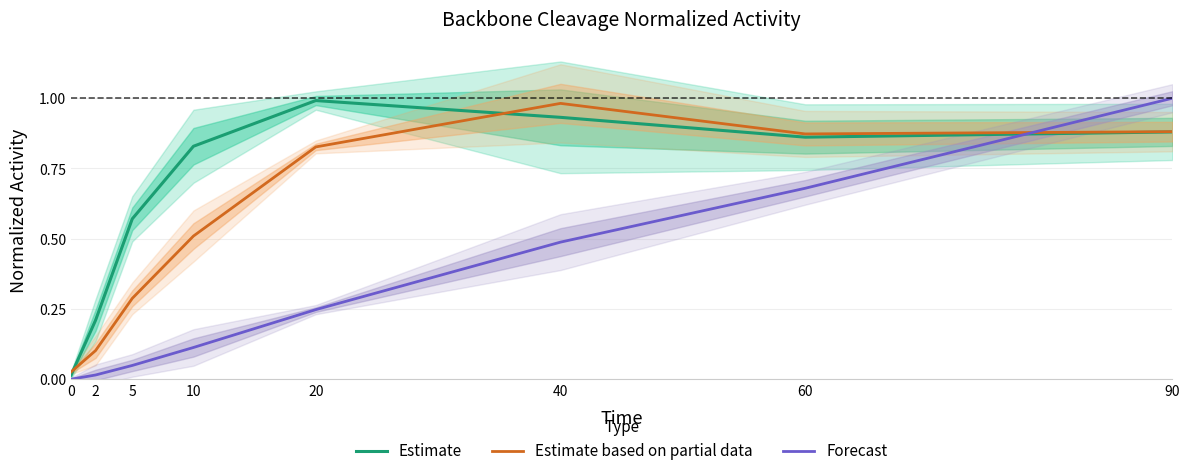

What is the difference between the highest and lowest values at 90?

0.1